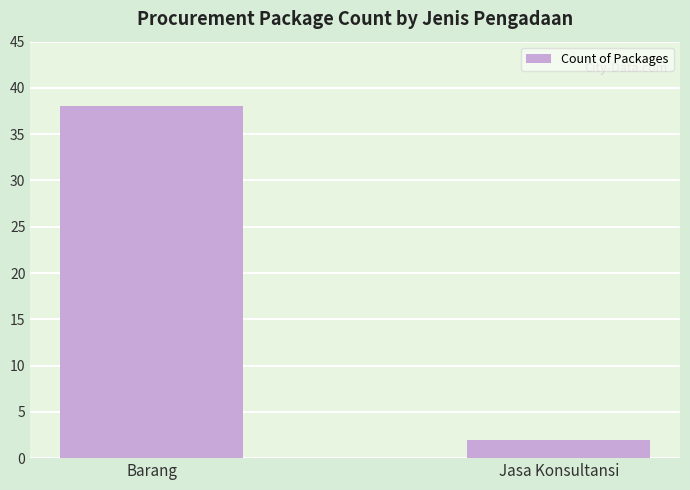

Reading right to left, list all the values displayed in this chart.

2	38